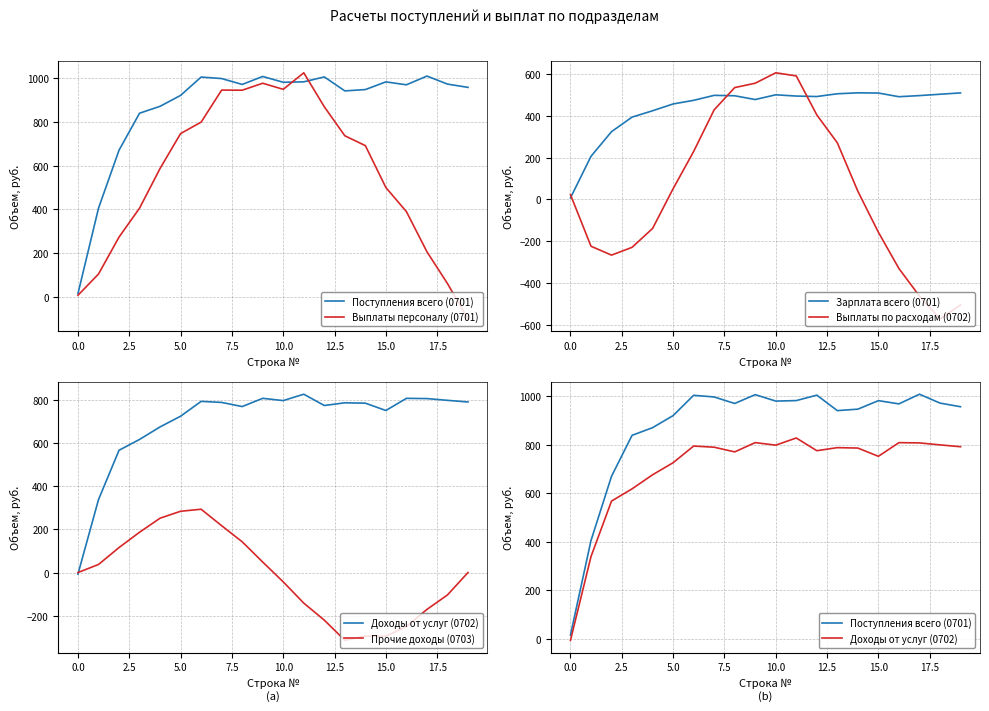

What is the difference between the Прочие доходы (0703) values at 11 and 10?

98.7